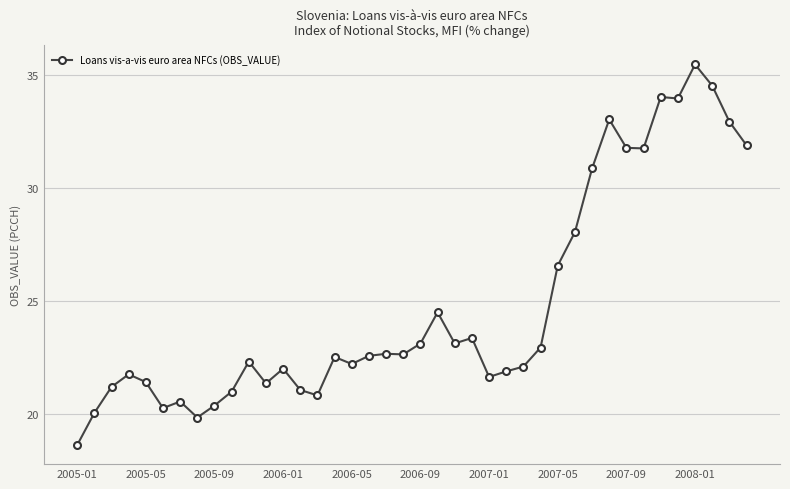

What is the average value?

24.8